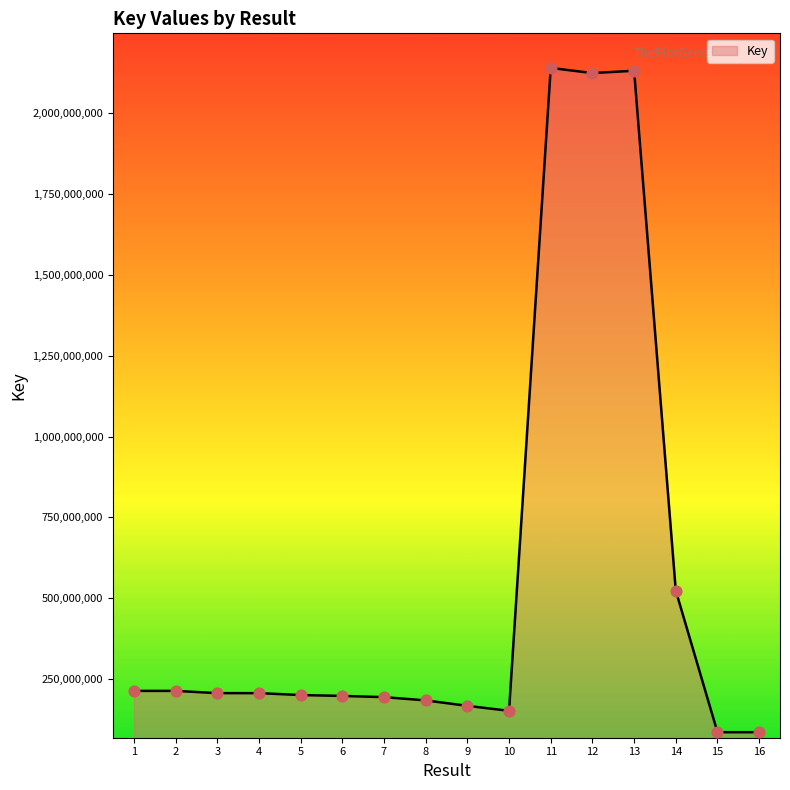

Between 5 and 12, which is larger?

12